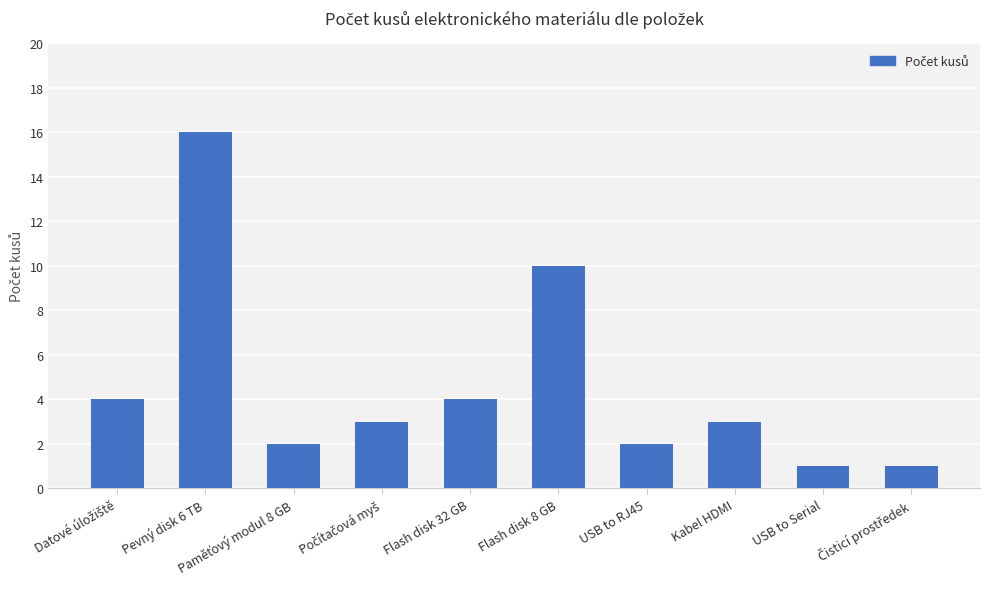

What is the value of the 5th bar from the left?

4